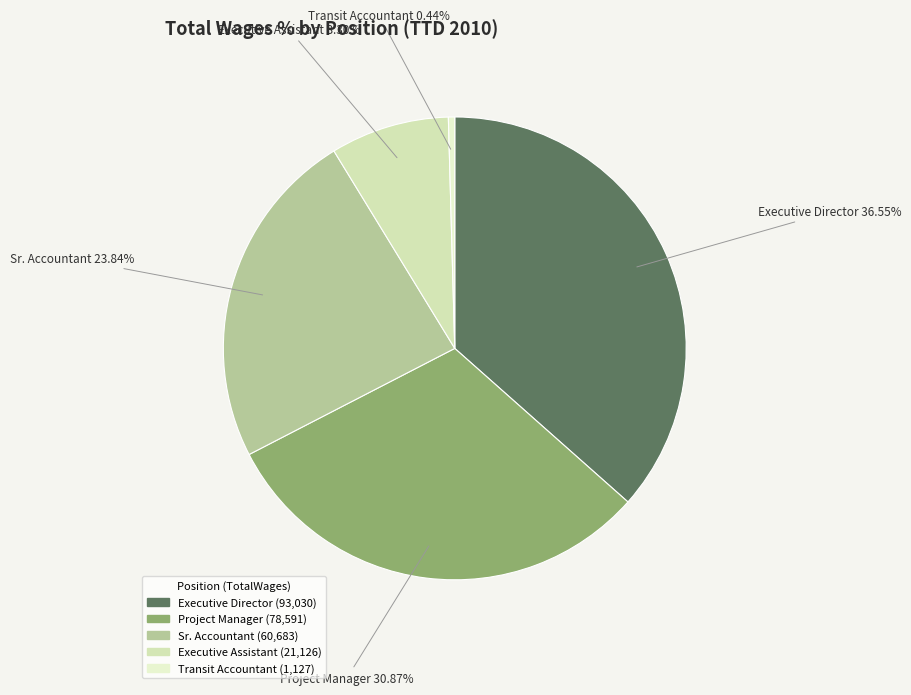

What percentage is NOT represented by Project Manager?

69.1%